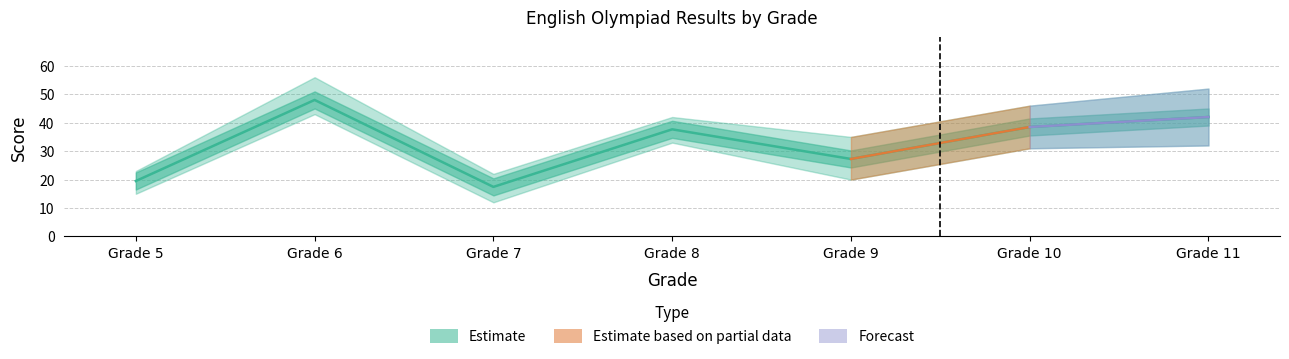

How many data points does each series have?

7